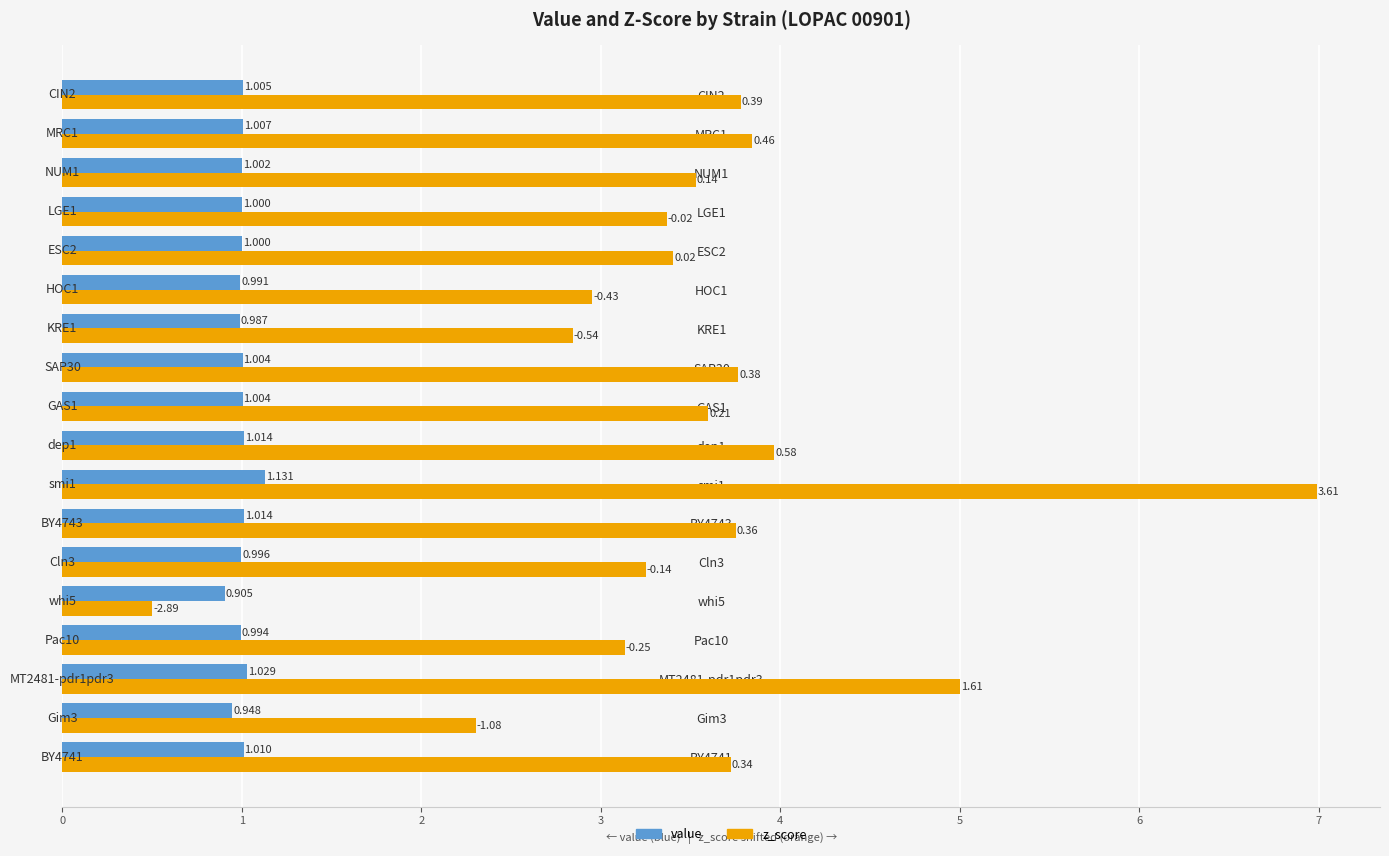

Rank the series by their average value, from highest to lowest.

z_score, value